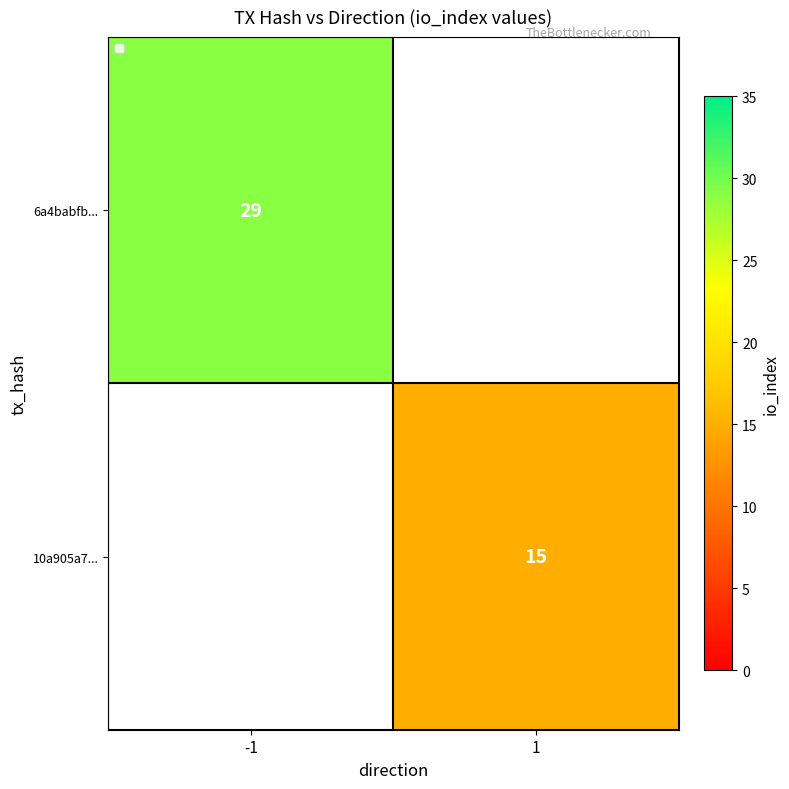

Is it true that 6a4babfb... equals 44 at -1?

False